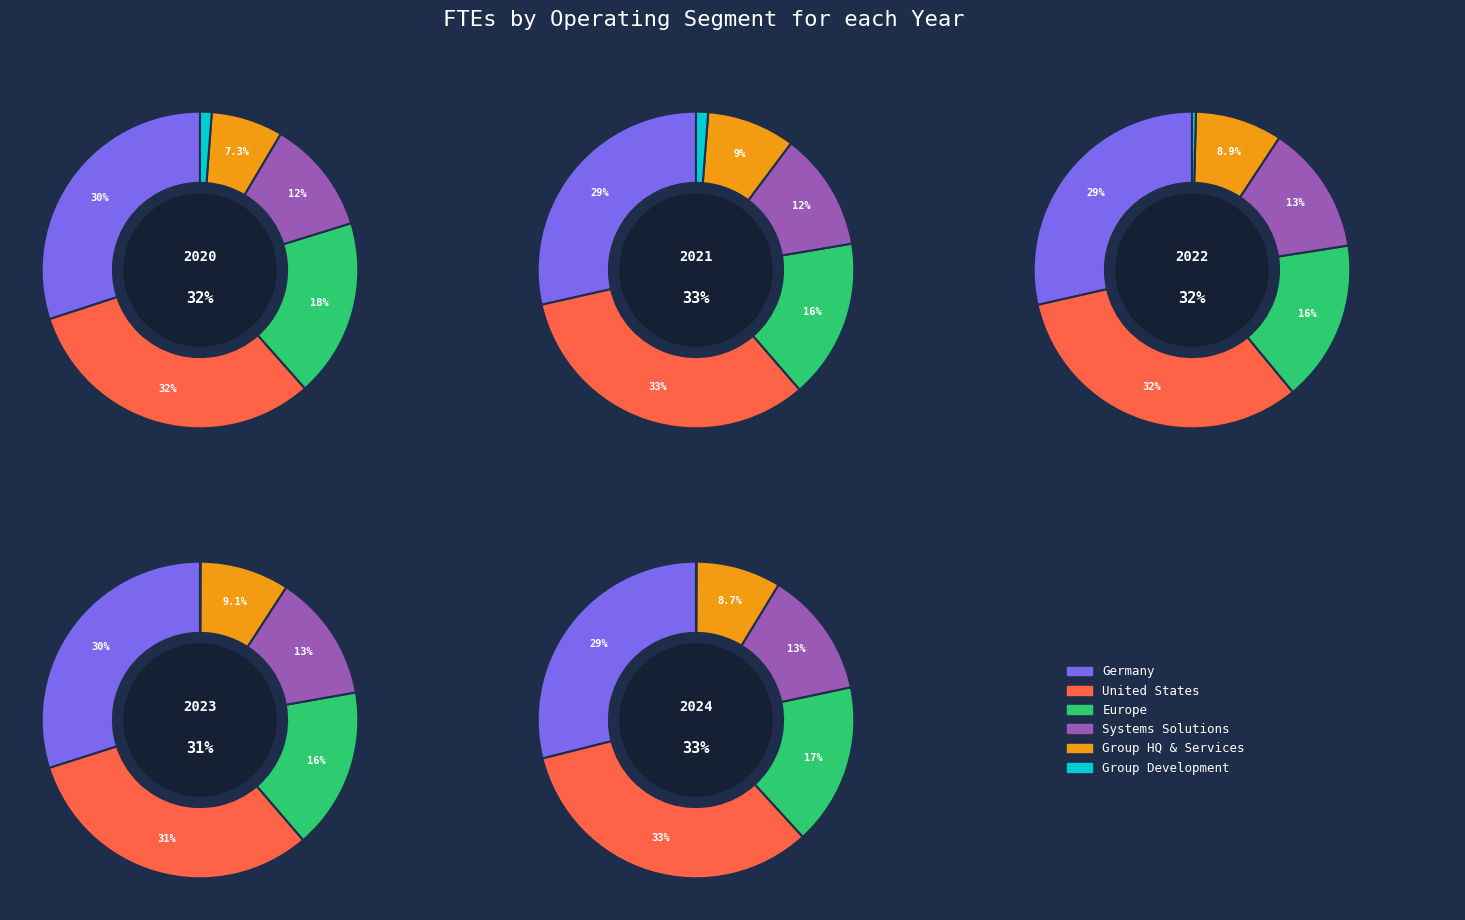

To the nearest percent, what is the difference between the 4 and 1 slice percentages?

3%